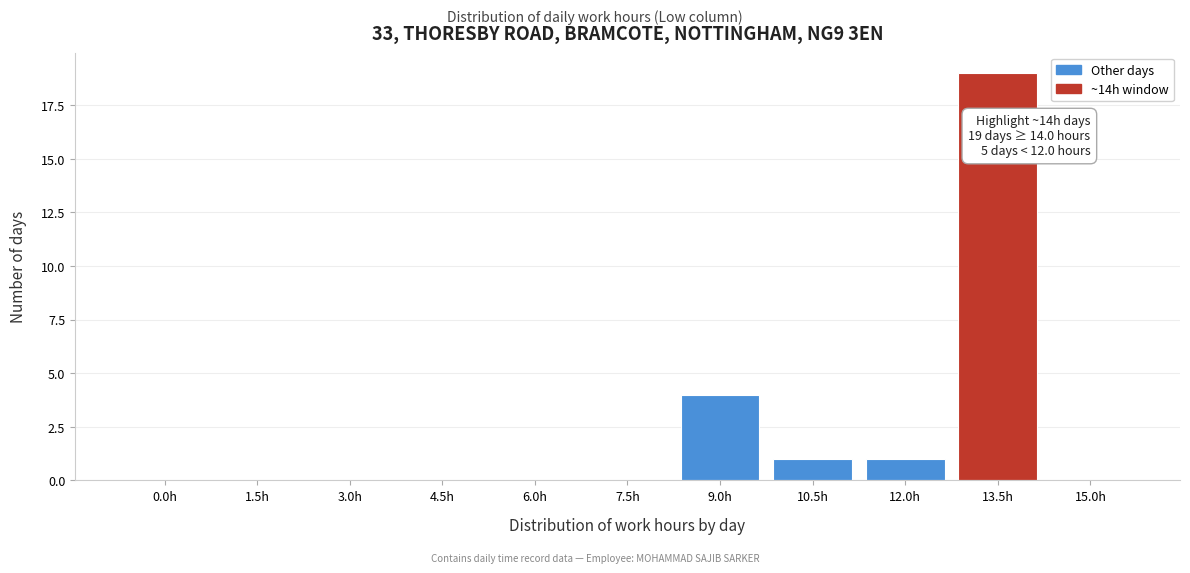

Reading right to left, transcribe all the data shown in this chart.

15.0h=0	13.5h=19	12.0h=1	10.5h=1	9.0h=4	7.5h=0	6.0h=0	4.5h=0	3.0h=0	1.5h=0	0.0h=0